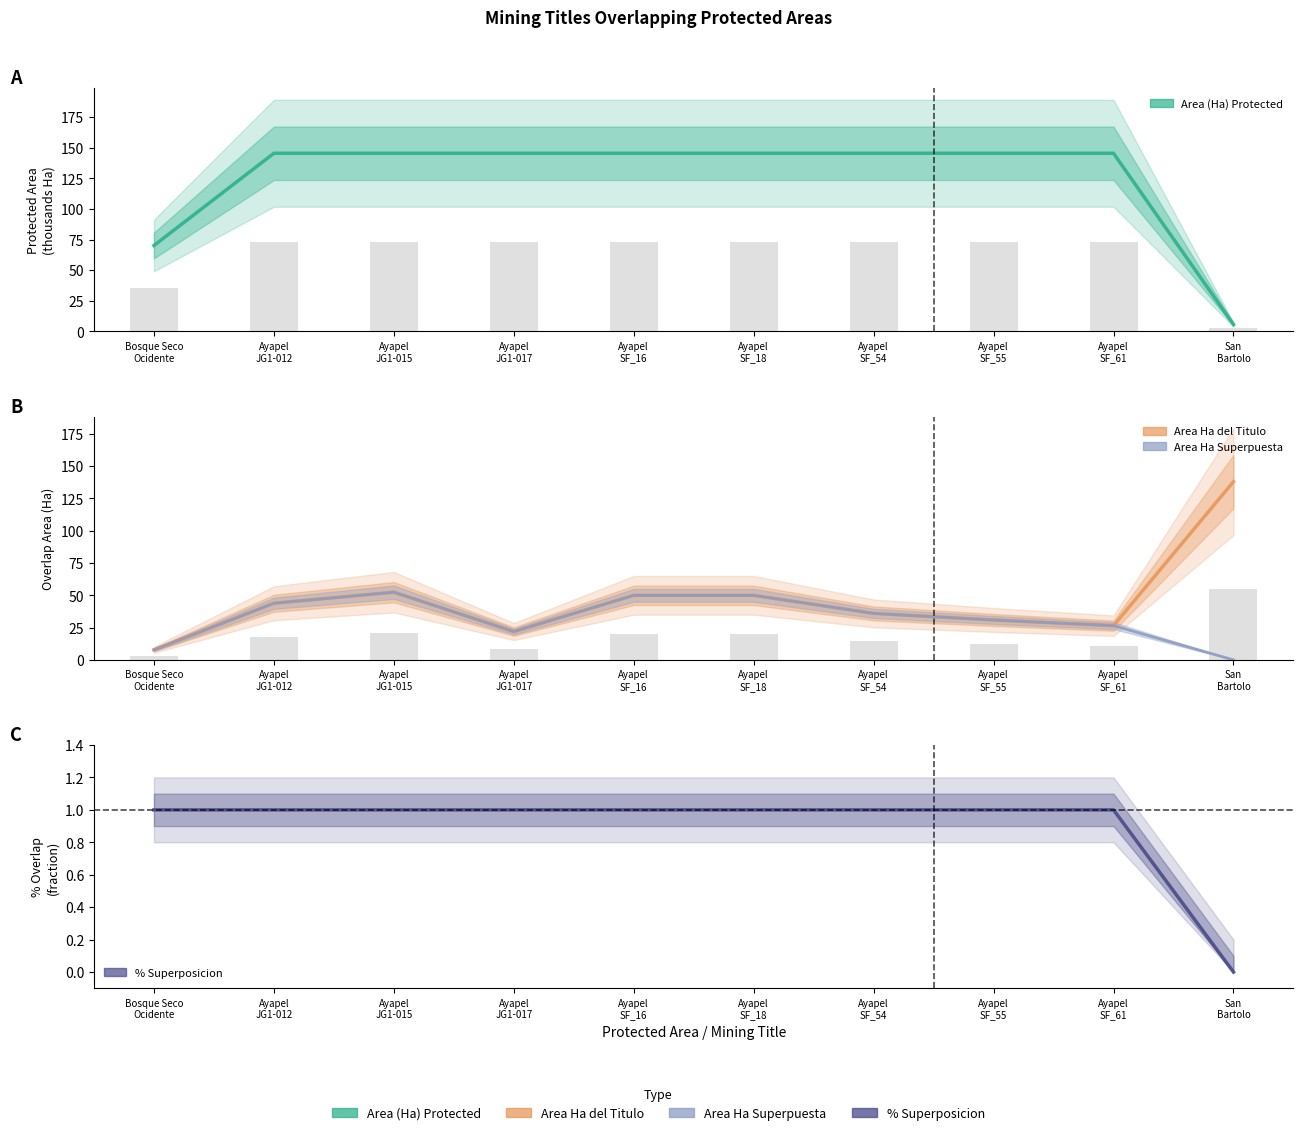

Which series has the widest spread of values?

Area (Ha) Protected